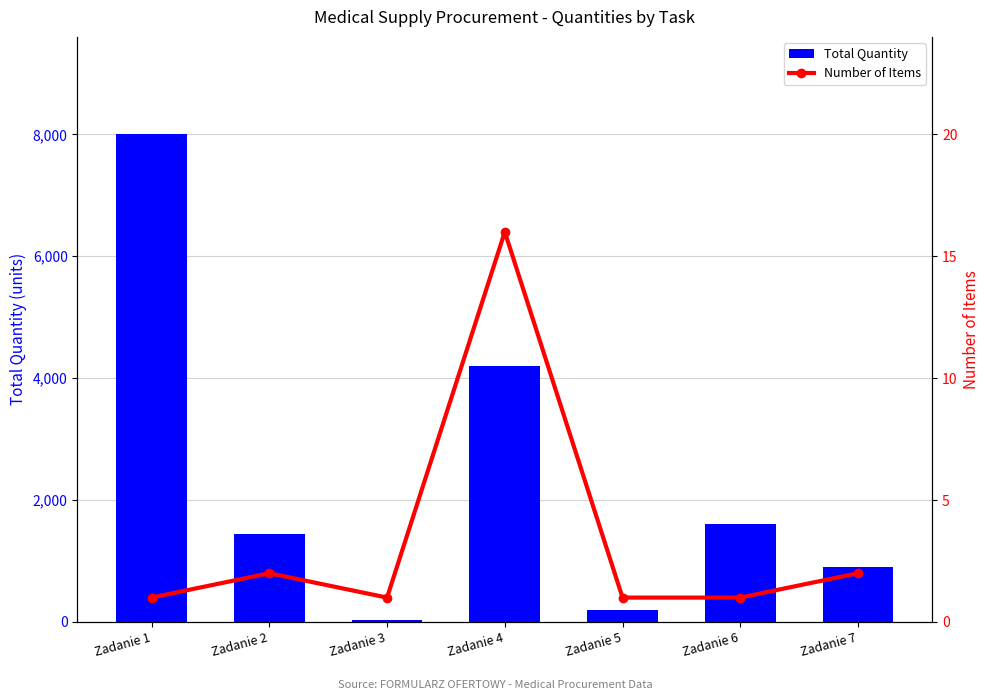

Reading left to right, extract all data points from this chart.

Total Quantity: 8000	1450	35	4208	200	1600	910
Number of Items: 1	2	1	16	1	1	2